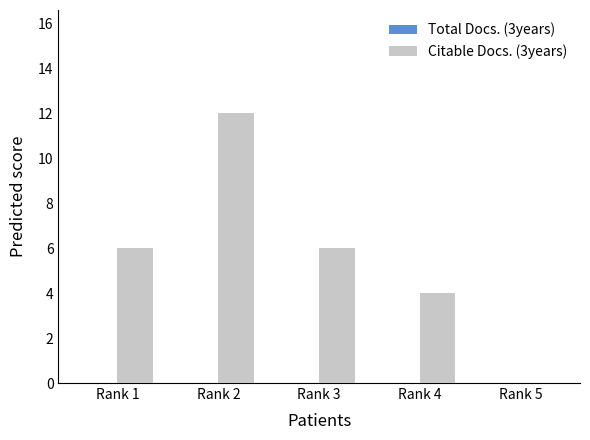

What is the sum of the values at Rank 3 and Rank 2?

18